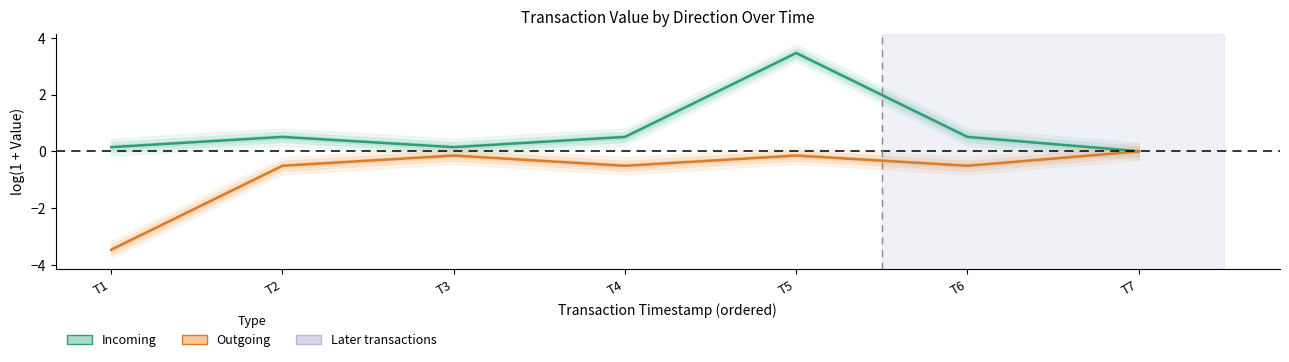

Rank the series by their average value, from highest to lowest.

Incoming, Outgoing